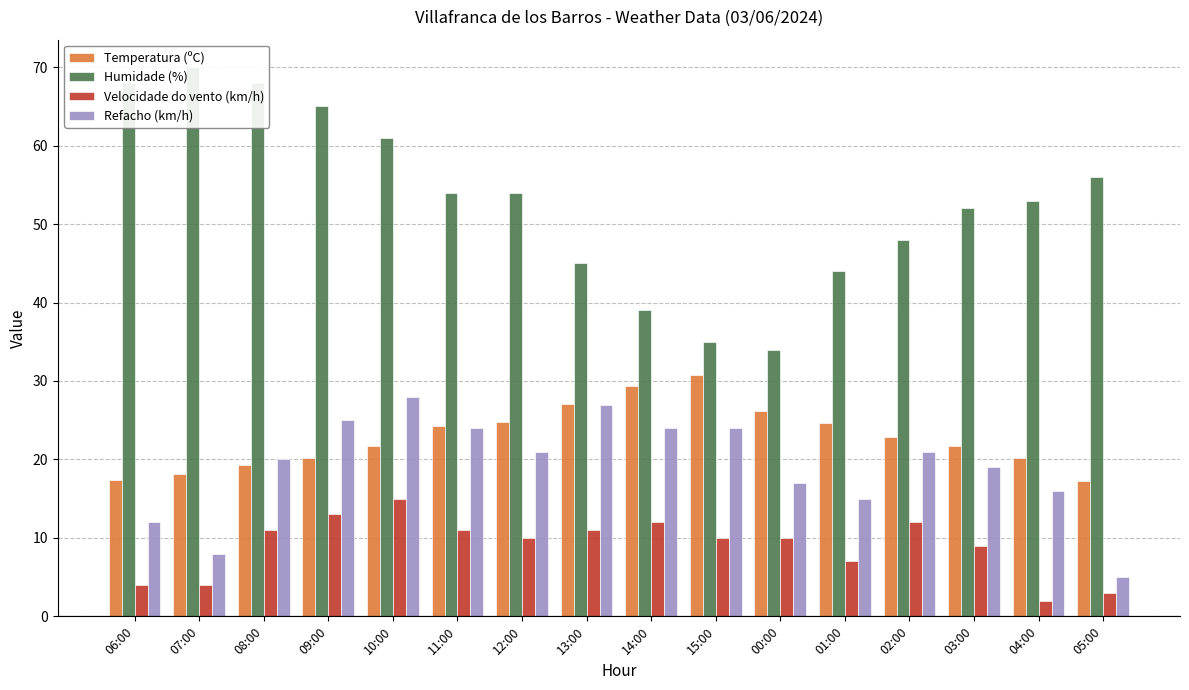

What is the average value of the Velocidade do vento (km/h) series?

9.0